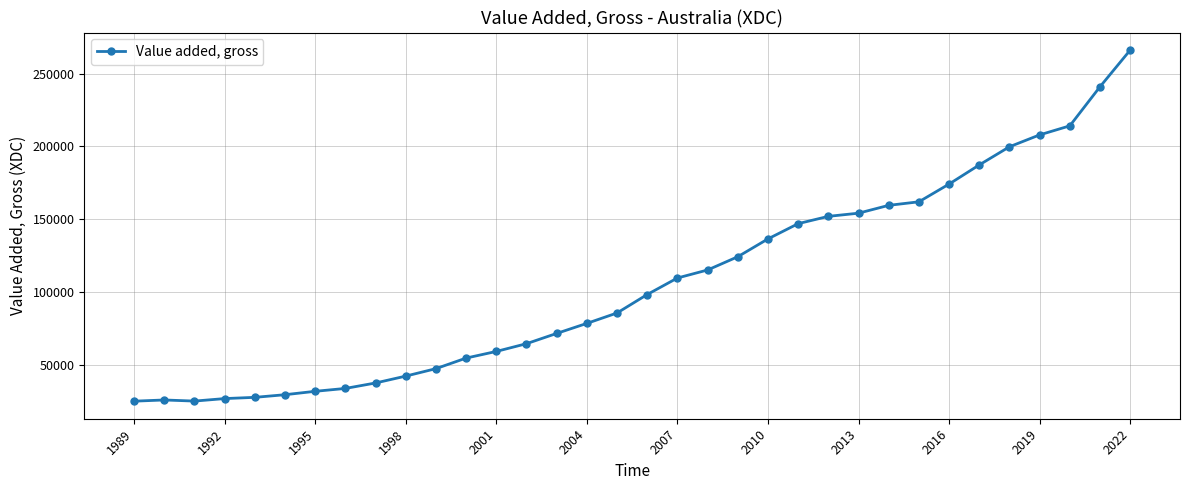

What is the difference between the maximum and second lowest values?

241067